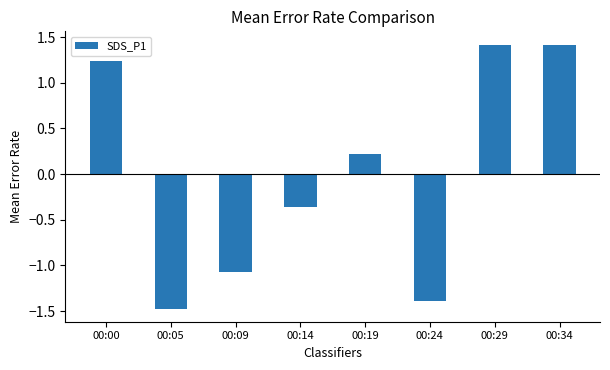

Where does the data first go above 0?

00:00